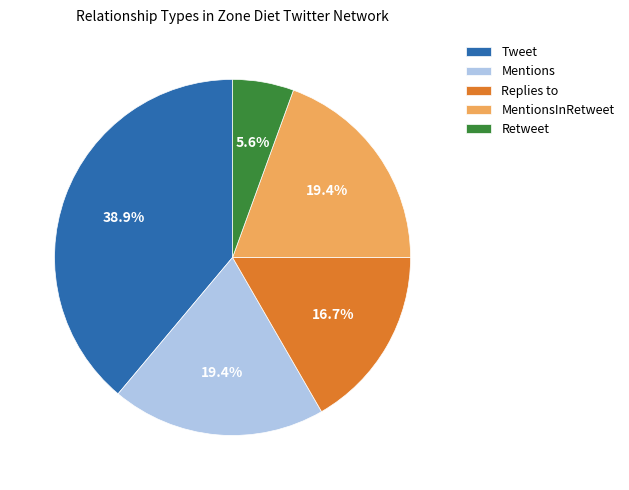

Is it true that Mentions is 19% of the pie?

True